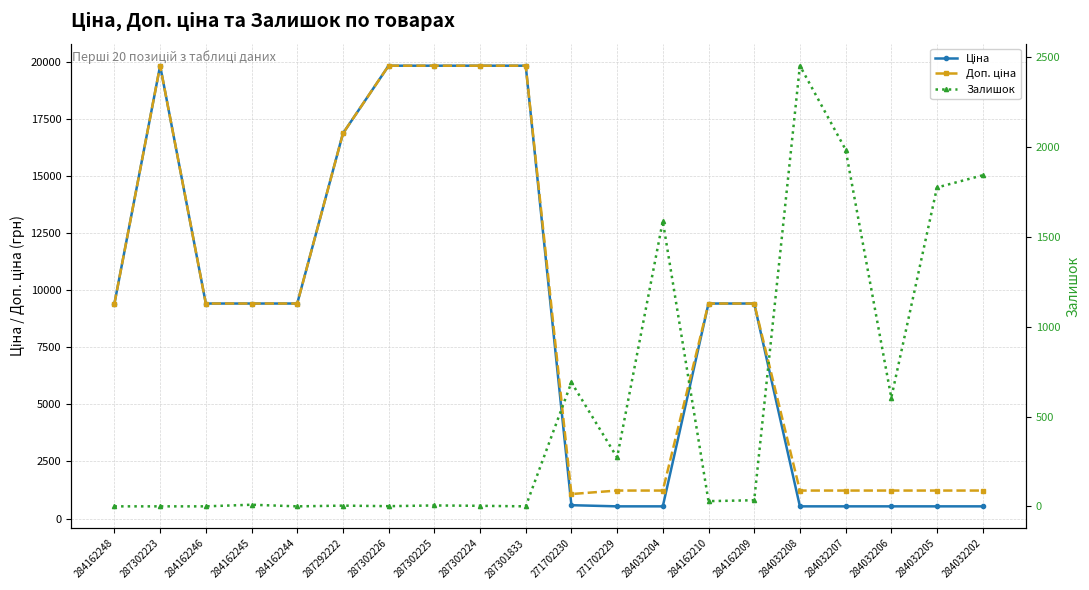

What is the maximum value shown in the chart?

19831.1